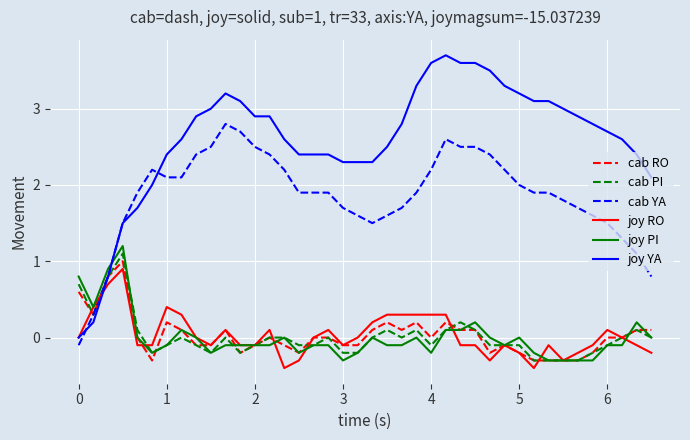

Which series has the largest total across all categories?

joy YA